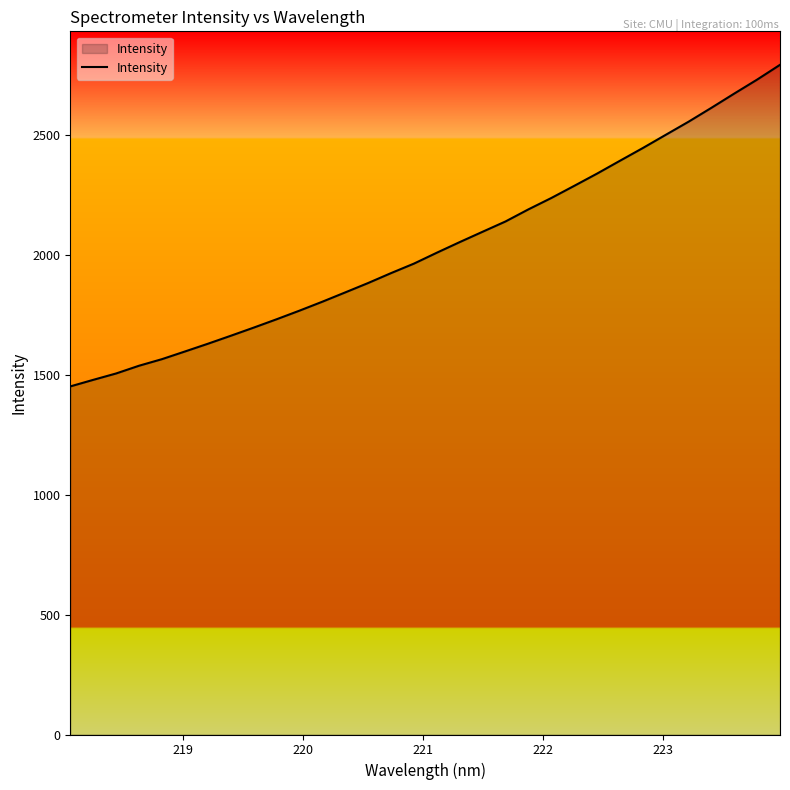

What is the smallest value displayed?

1450.8